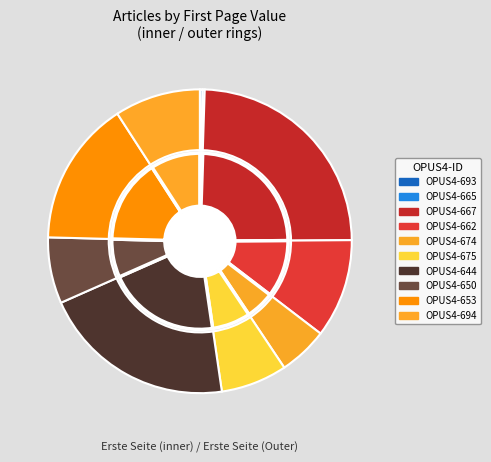

Rank the categories by value from lowest to highest.

OPUS4-665, OPUS4-693, OPUS4-674, OPUS4-650, OPUS4-675, OPUS4-694, OPUS4-662, OPUS4-653, OPUS4-644, OPUS4-667